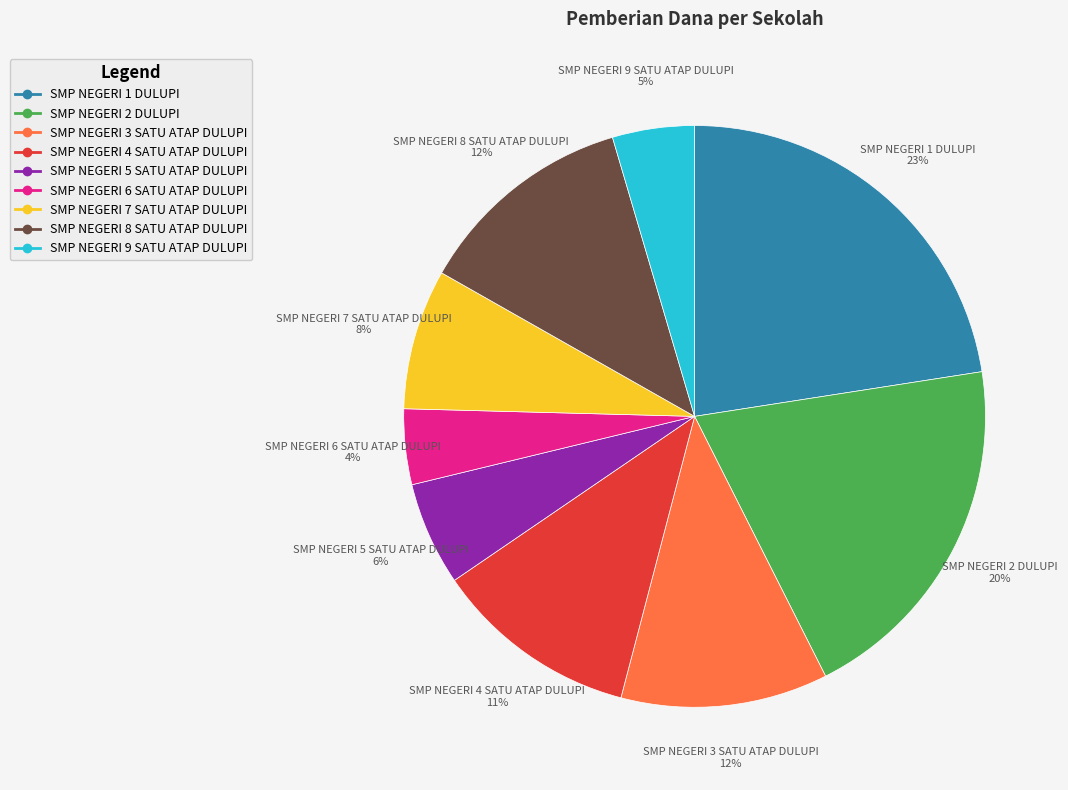

Which slice is the largest?

SMP NEGERI 1 DULUPI